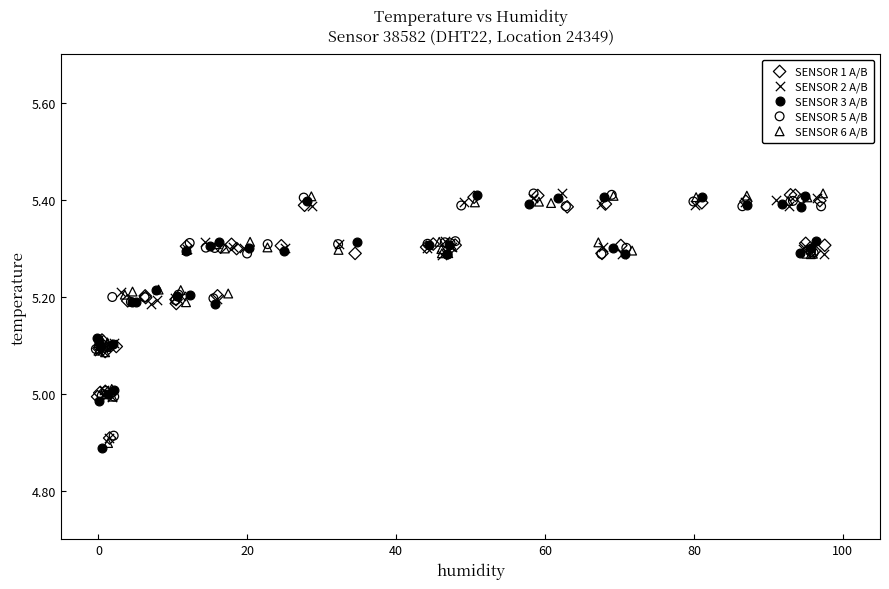

Which series has the largest Y range (max minus min)?

SENSOR 3 A/B